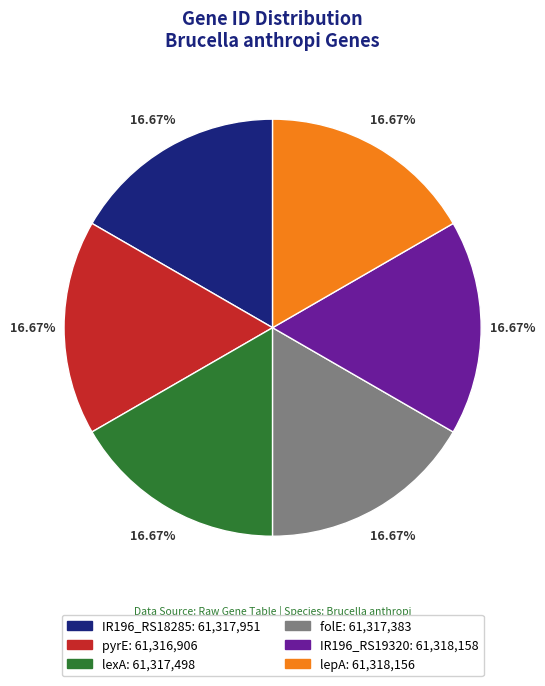

Combined, what portion of the pie is IR196_RS19320 and pyrE?

33.3%